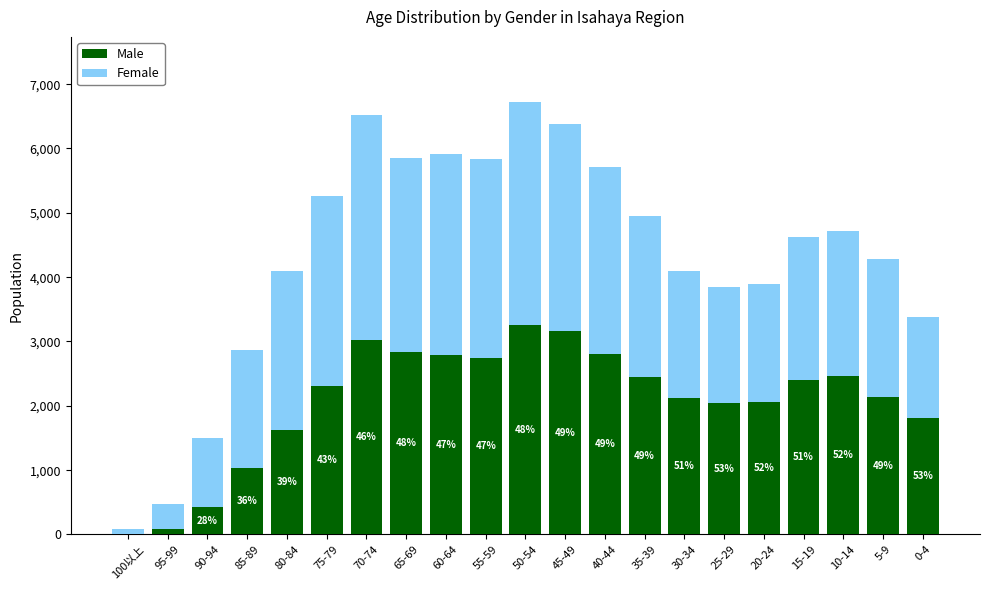

The value of Male at 70-74 is 3020. True or false?

True